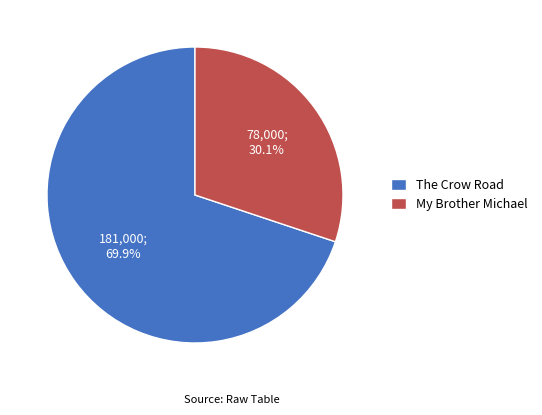

Is there any slice that represents more than half of the pie?

Yes